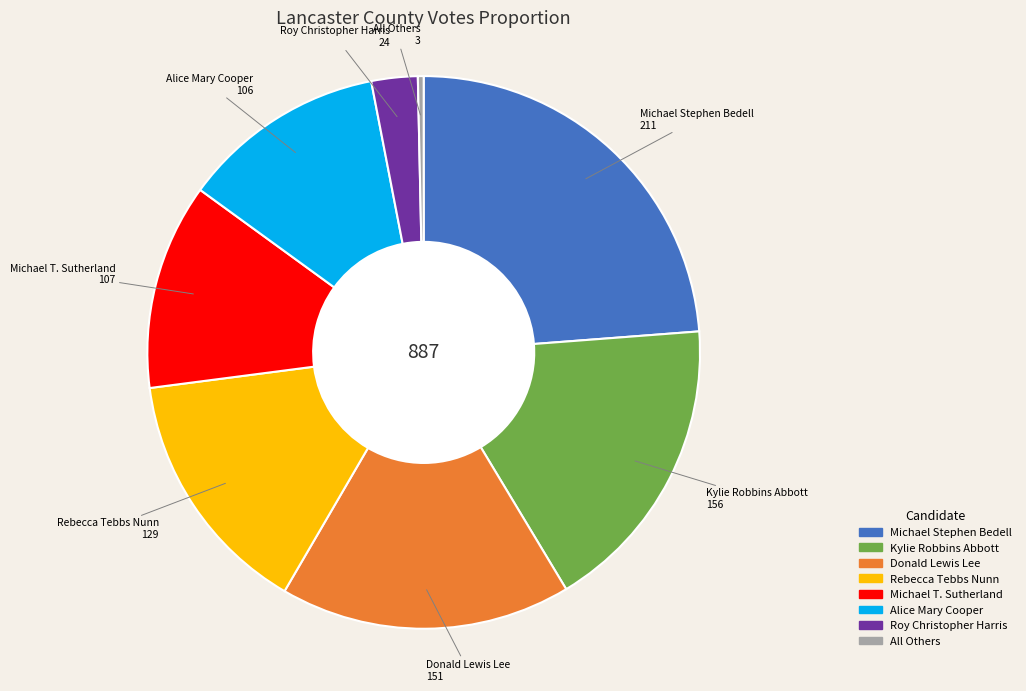

What is the smallest slice in the pie chart?

All Others